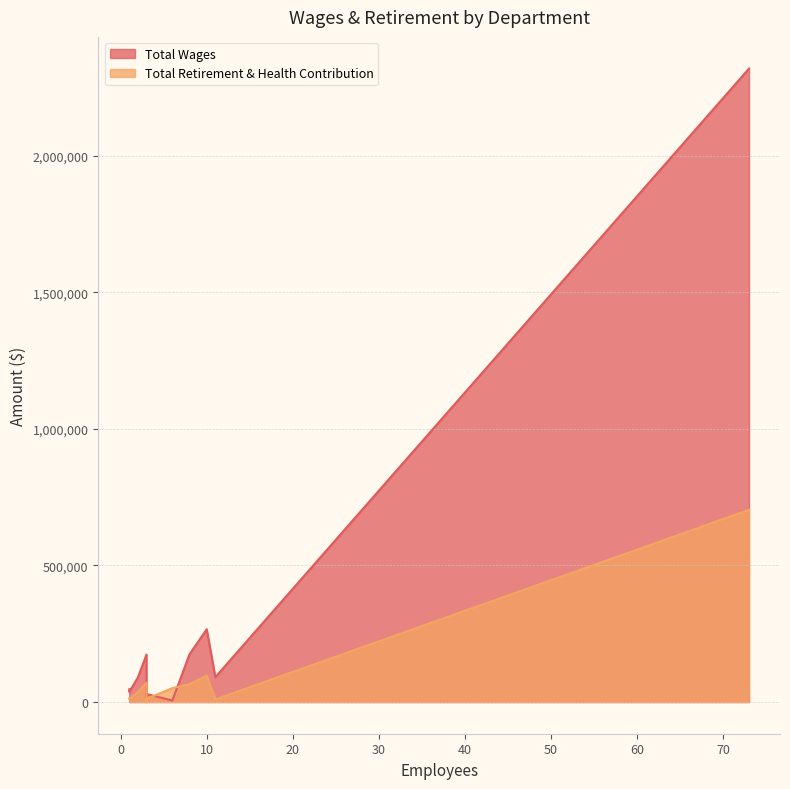

Rank the series by their average value, from highest to lowest.

Total Wages, Total Retirement & Health Contribution